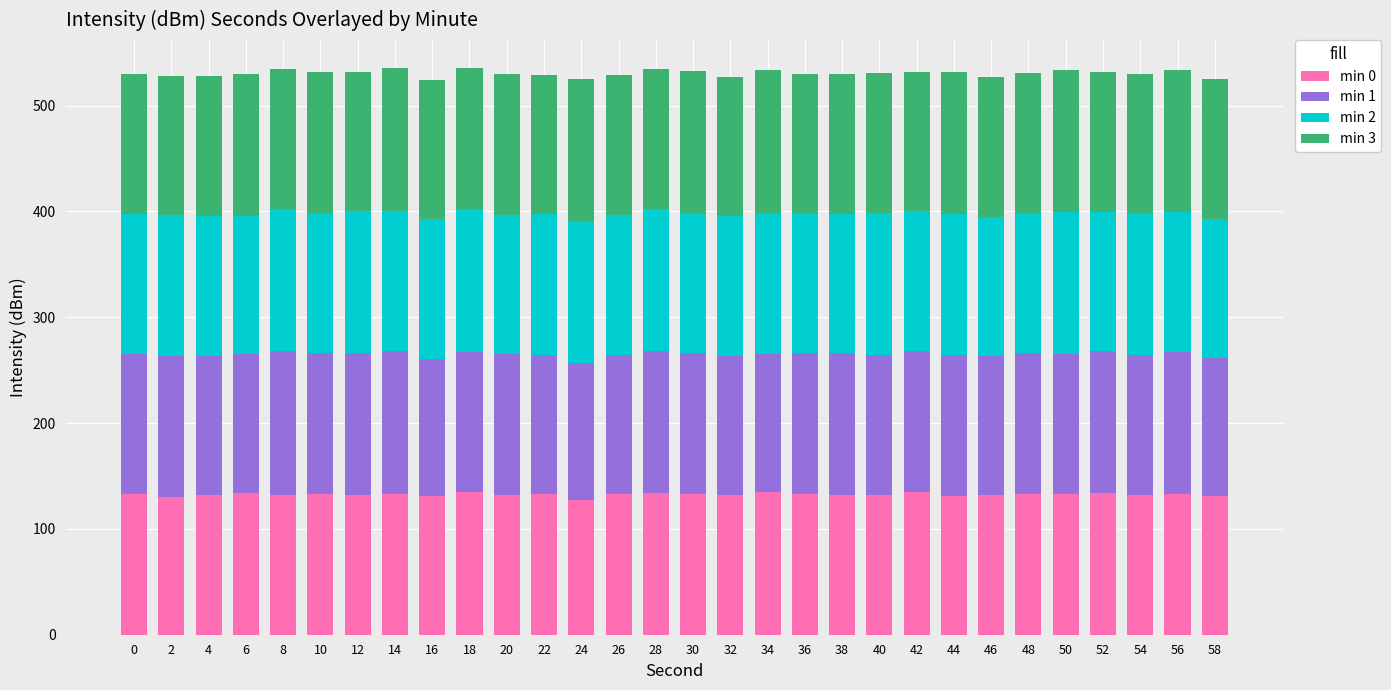

What is the total value across all series at 18?

535.1